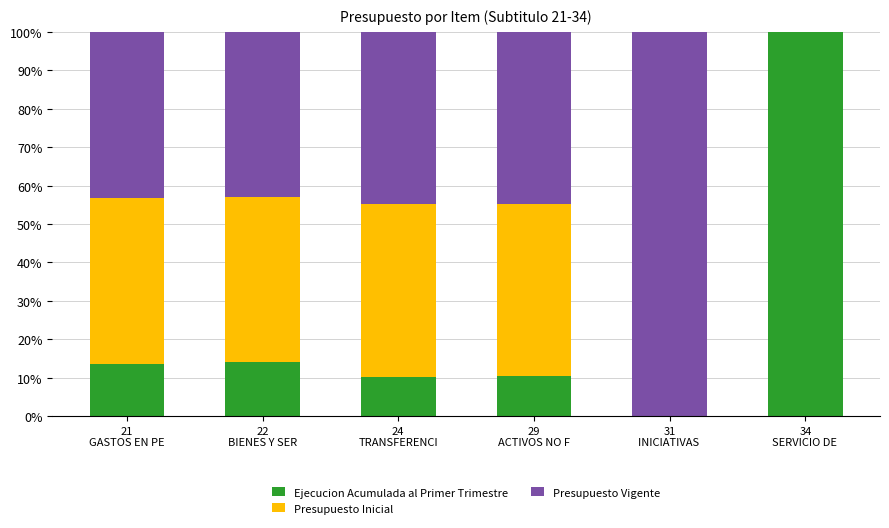

The Ejecucion Acumulada al Primer Trimestre series shows 16.0 at 29
ACTIVOS NO F. True or false?

False